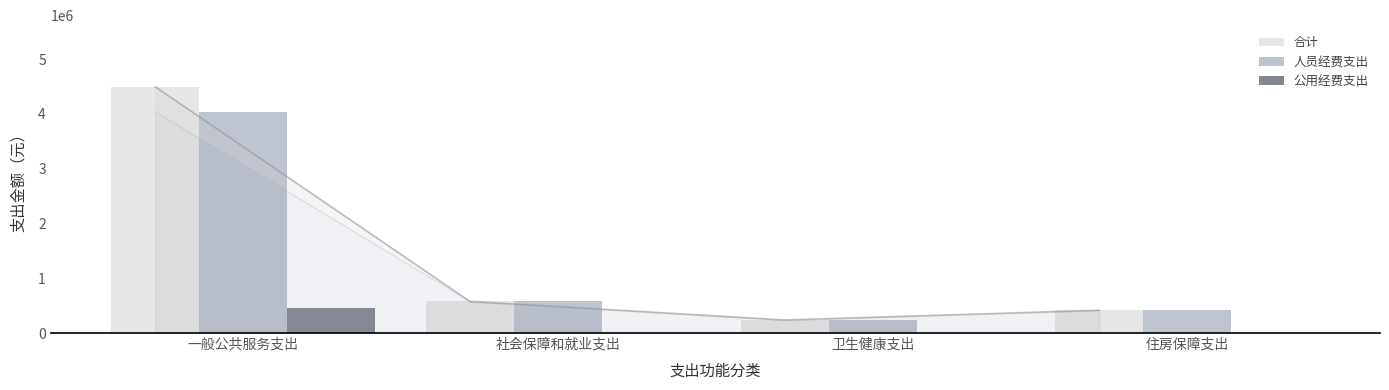

Rank the categories by 人员经费支出 value from lowest to highest.

卫生健康支出, 住房保障支出, 社会保障和就业支出, 一般公共服务支出